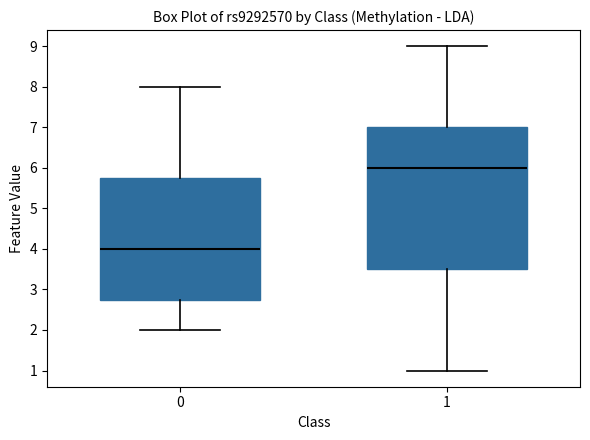

Which box's median line is the lowest?

0